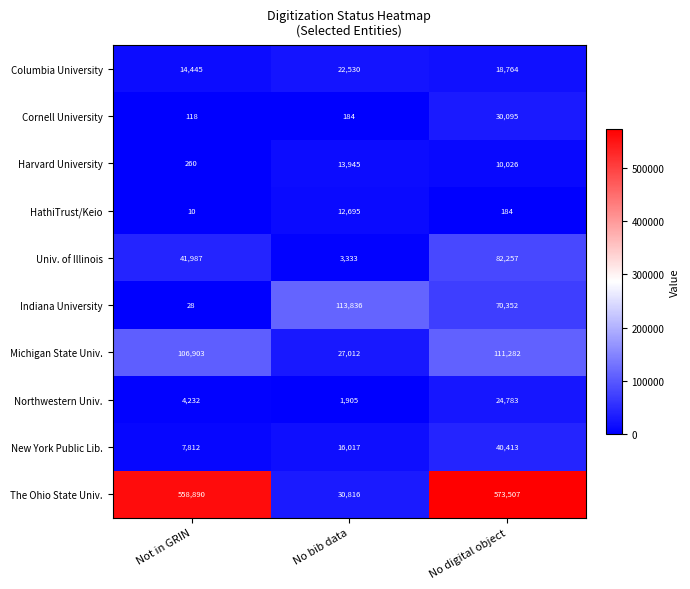

Which series has the widest spread of values?

The Ohio State Univ.